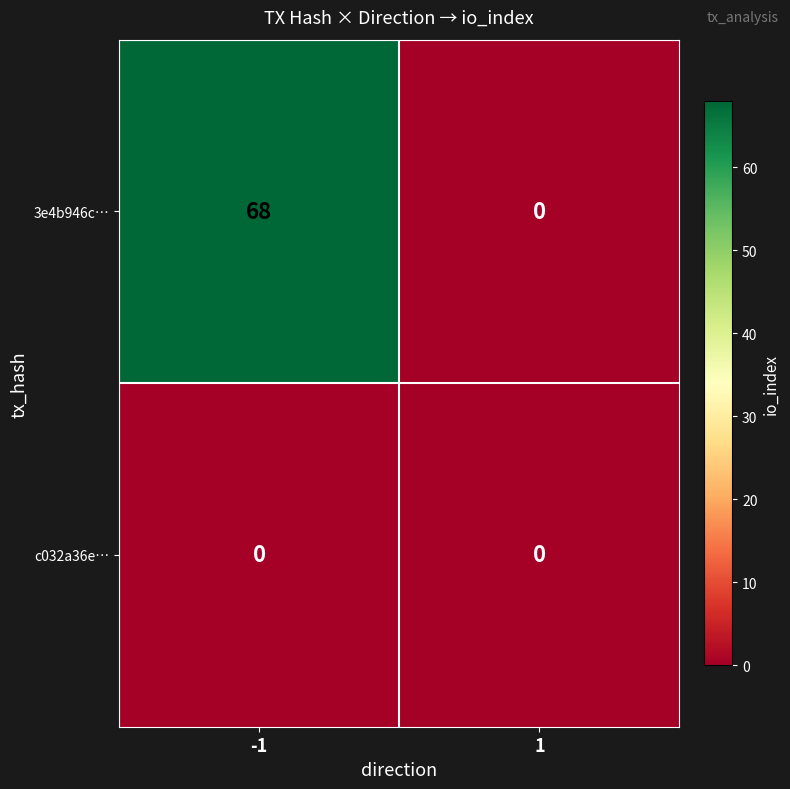

Rank the series by their average value, from lowest to highest.

c032a36e…, 3e4b946c…